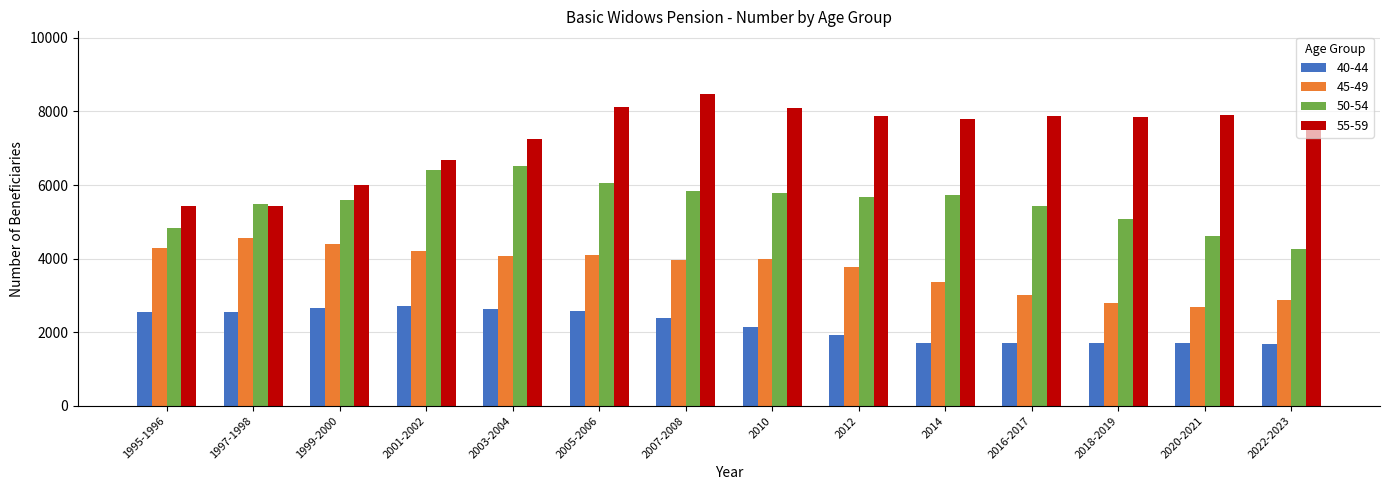

List the series in order of their overall mean, lowest first.

40-44, 45-49, 50-54, 55-59